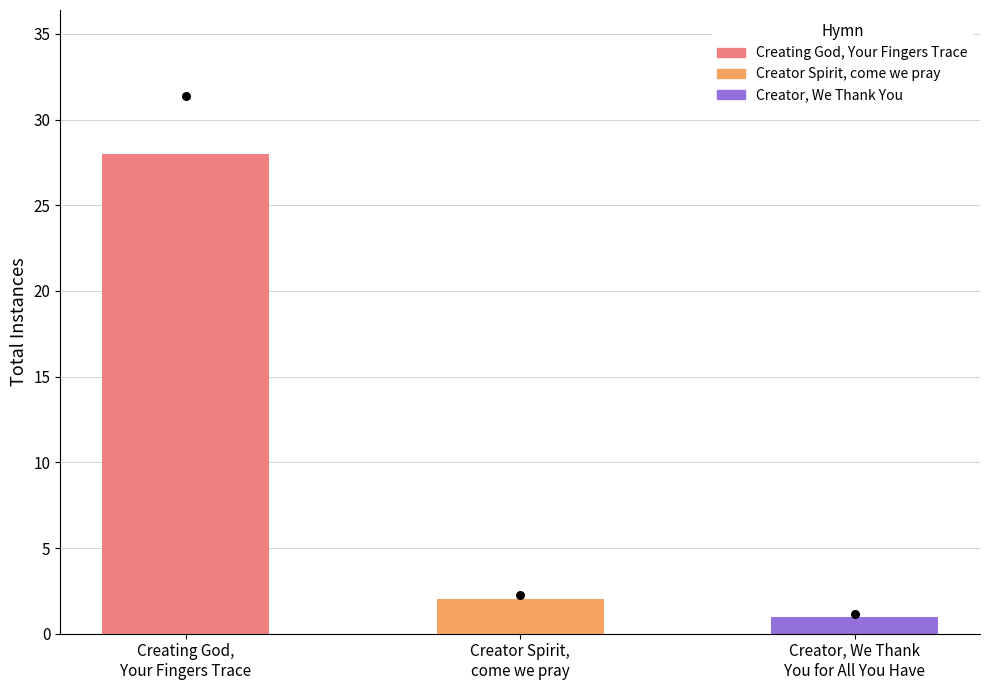

Between Creating God,
Your Fingers Trace and Creator Spirit,
come we pray, which is larger?

Creating God,
Your Fingers Trace